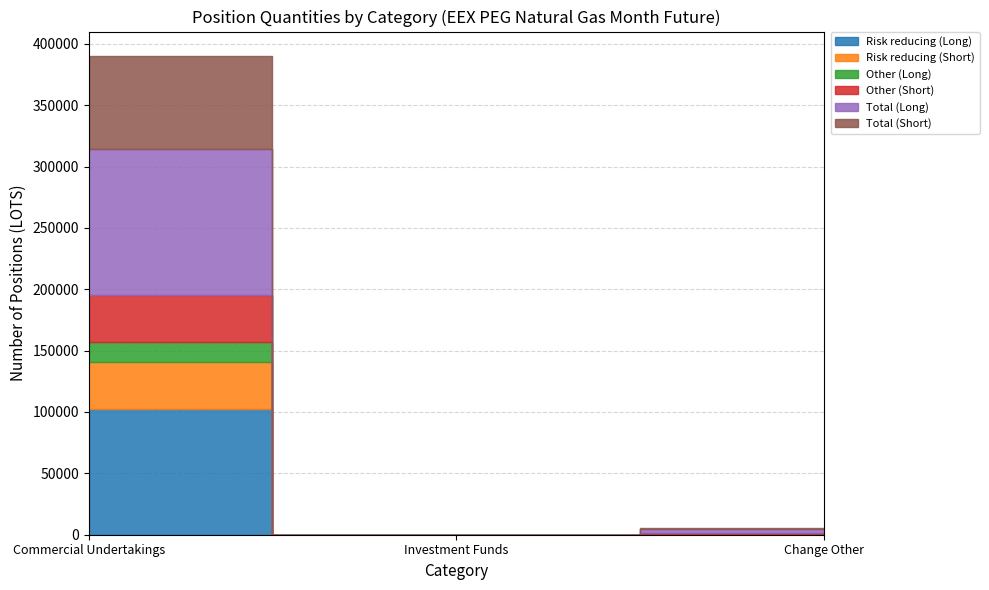

At which label does Other (Short) reach its peak?

Commercial Undertakings